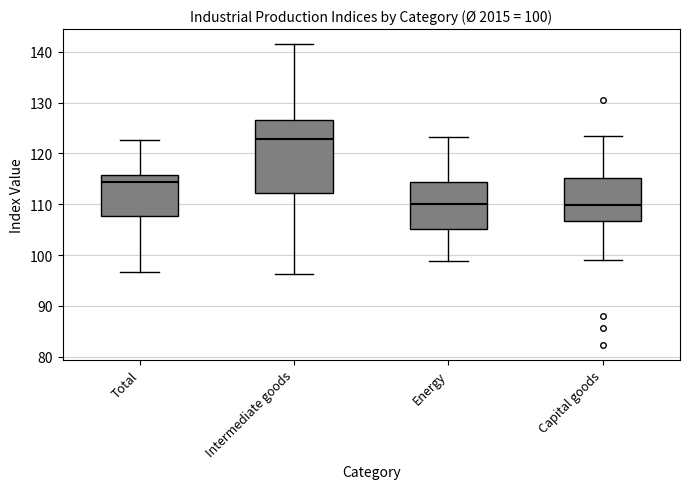

Which box is the tallest, from its lower edge to its upper edge?

Intermediate goods